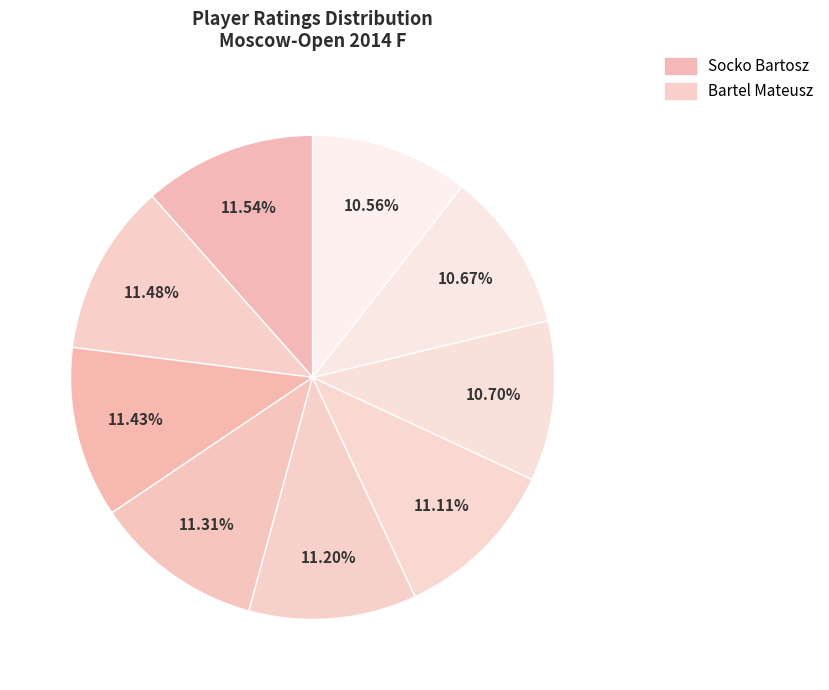

How many slices are in this pie chart?

9